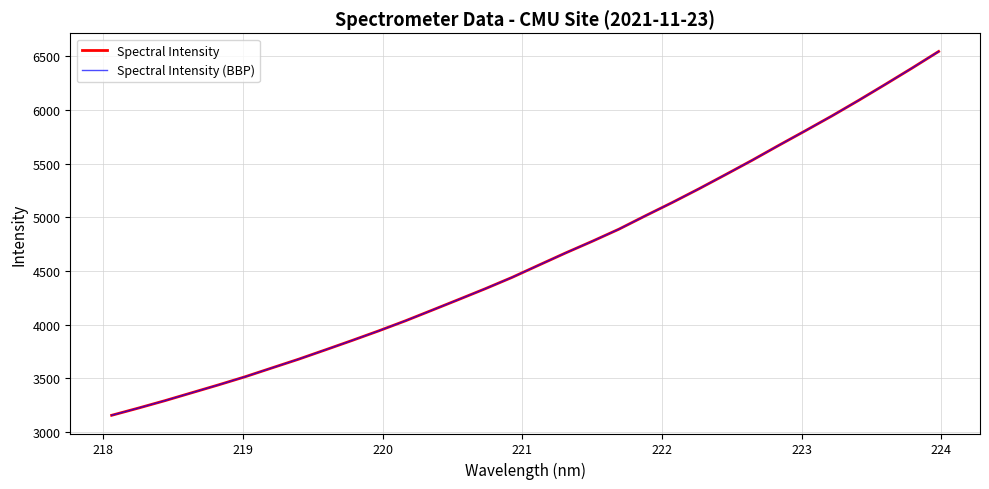

Does the chart have visible grid lines?

Yes